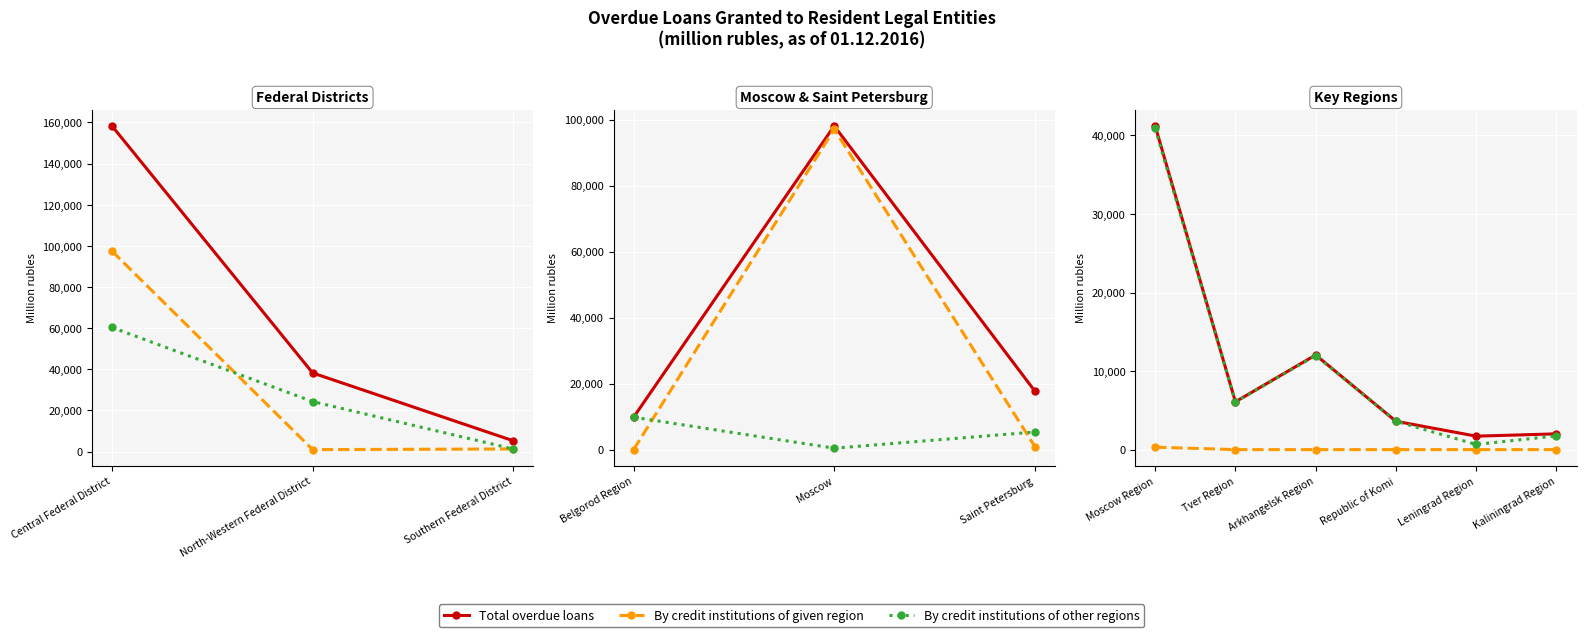

True or false: By credit institutions of given region and By credit institutions of other regions cross at least once.

False